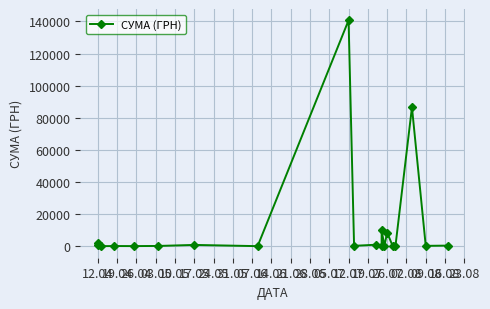

How many values are below 379?

10